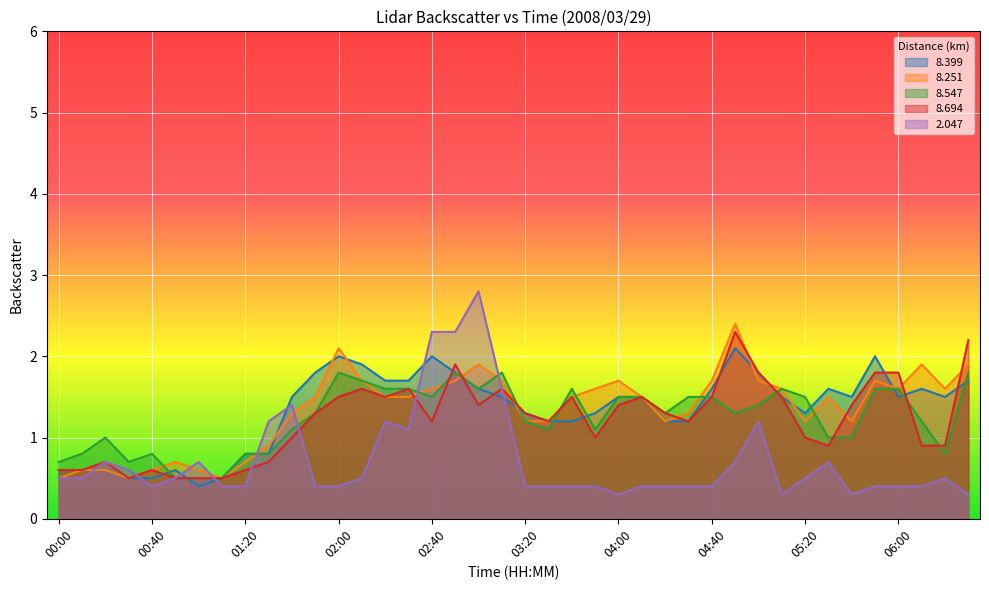

Where does the   8.251 series first go above 1?

01:40